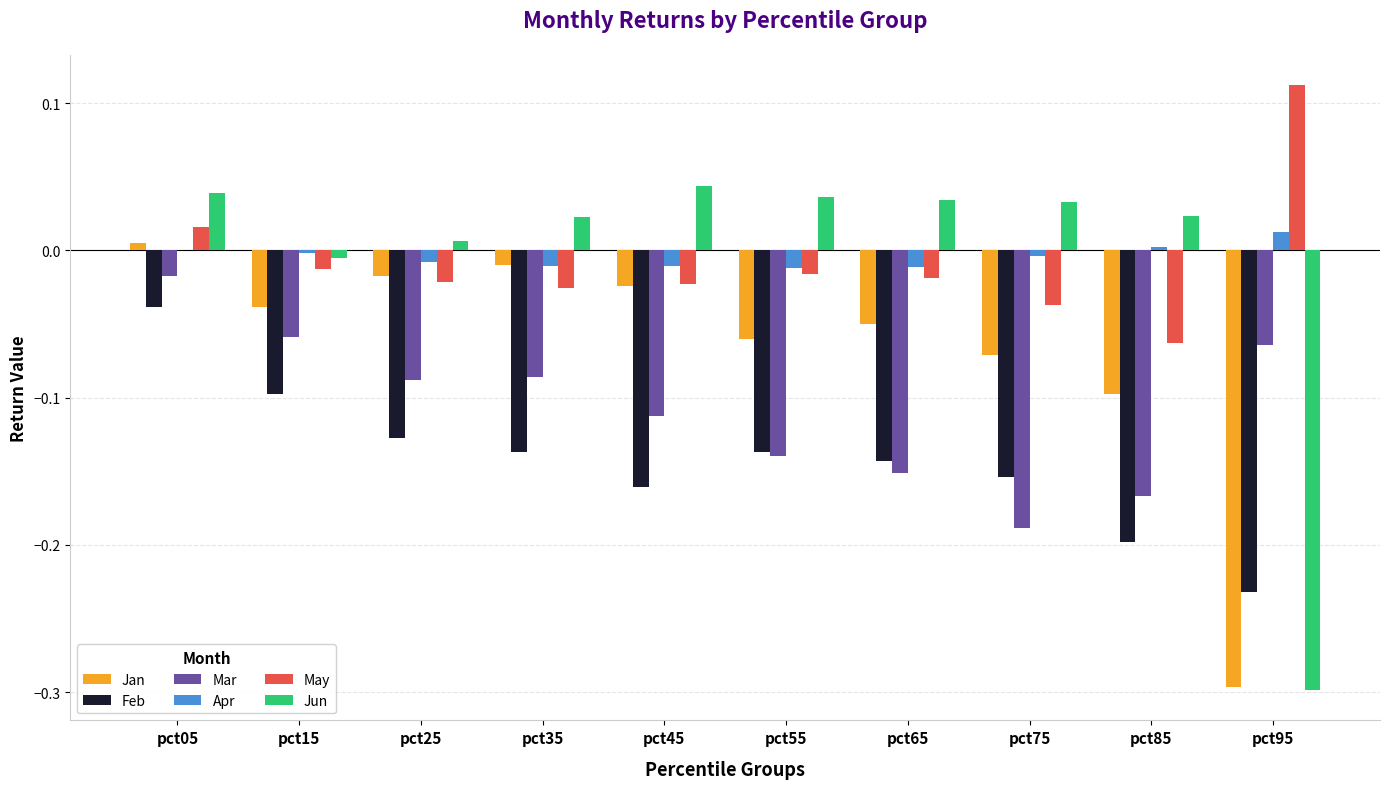

How many groups of bars are there?

10